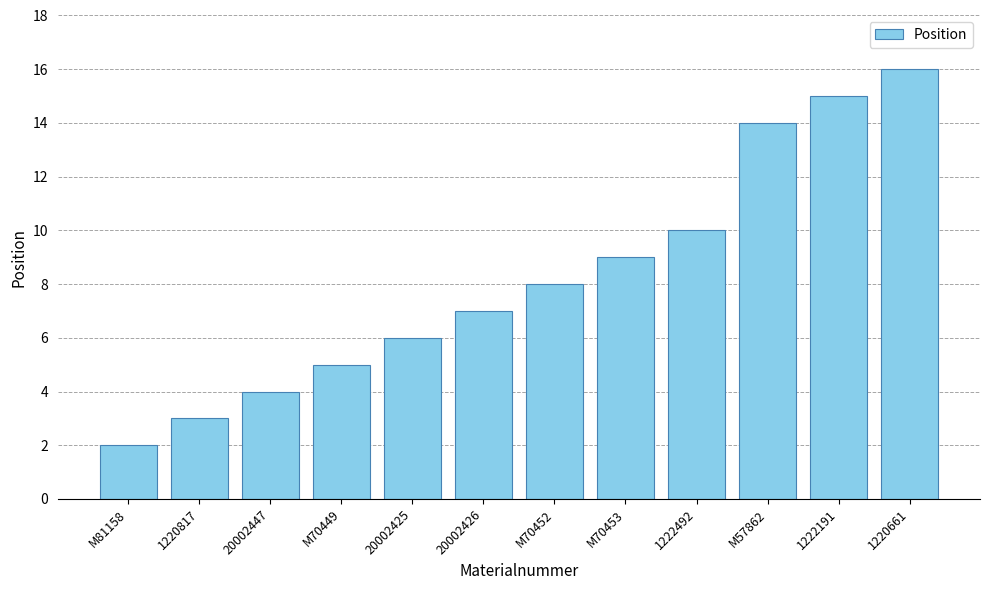

How many categories are shown in the chart?

12